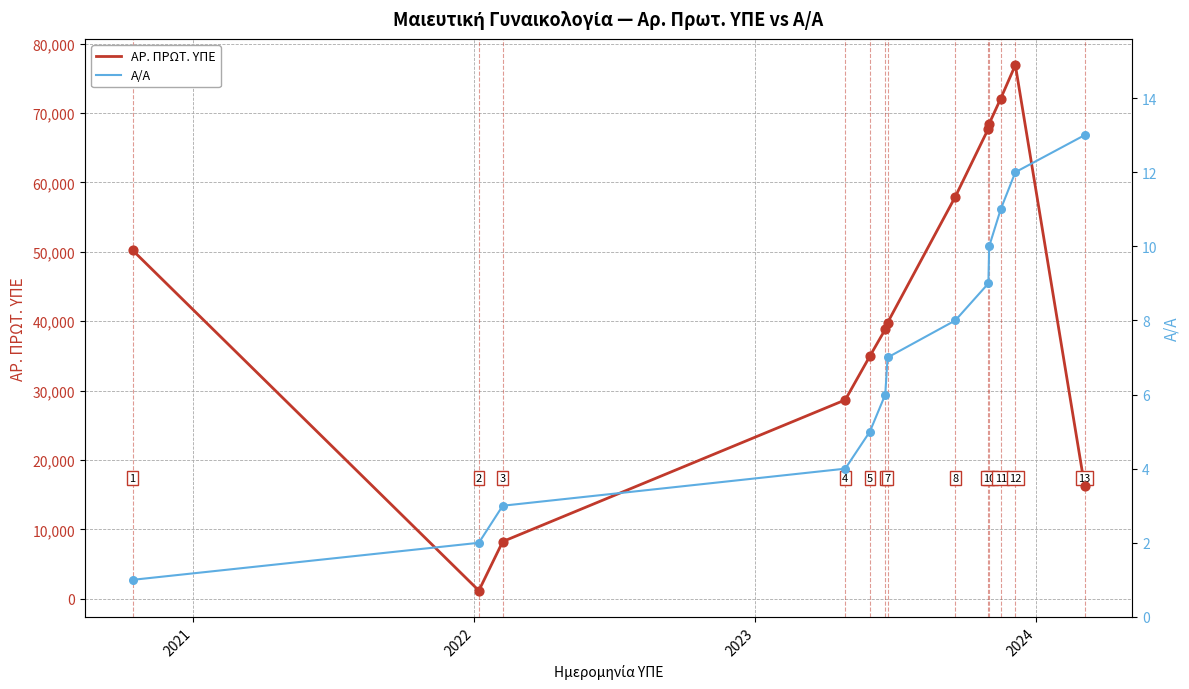

What is the minimum value for ΑΡ. ΠΡΩΤ. ΥΠΕ?

1189